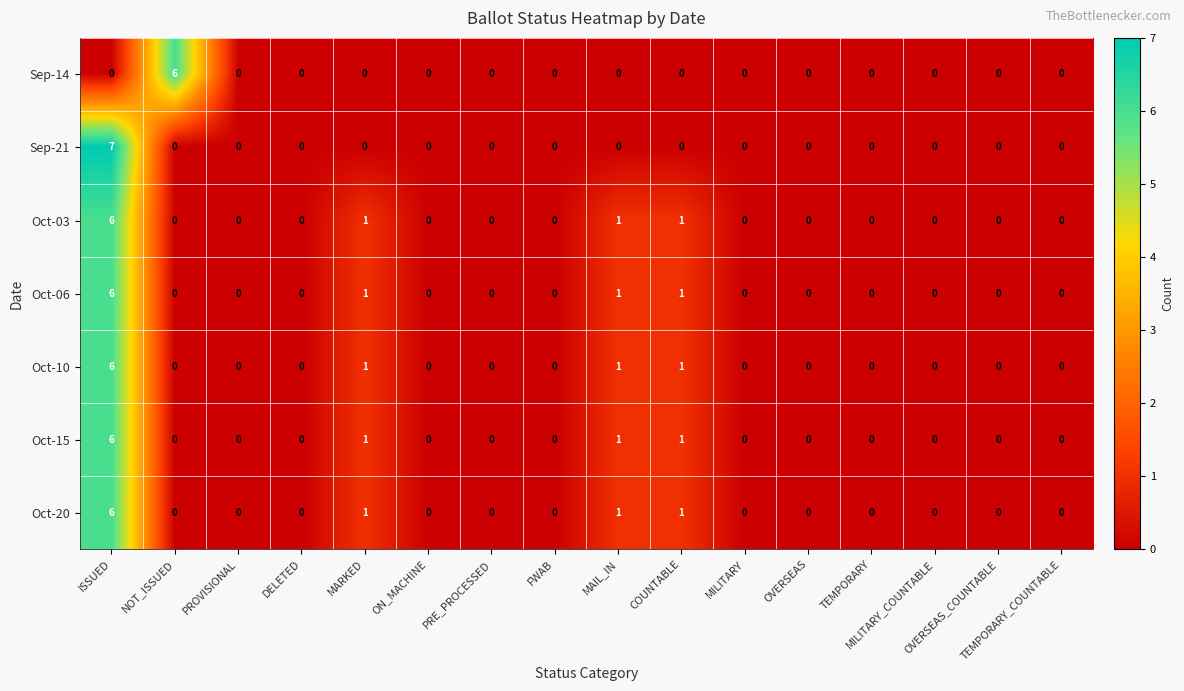

Which series has the widest spread of values?

Sep-21